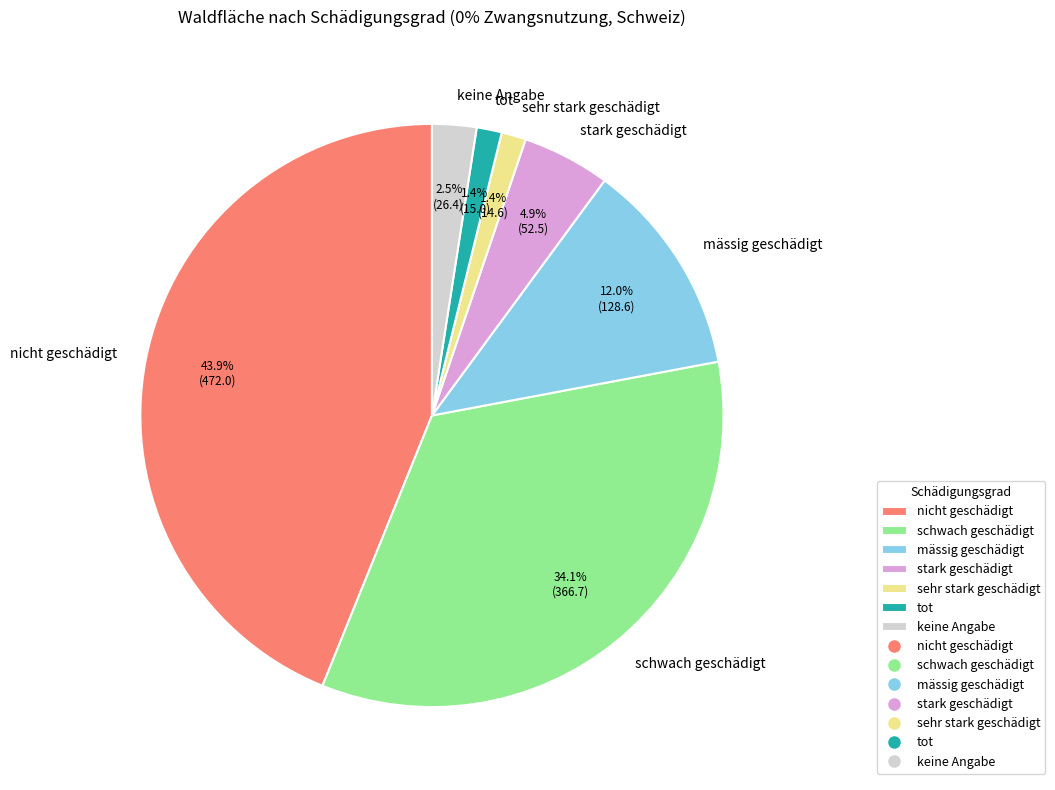

Which has a higher value, sehr stark geschädigt or stark geschädigt?

stark geschädigt